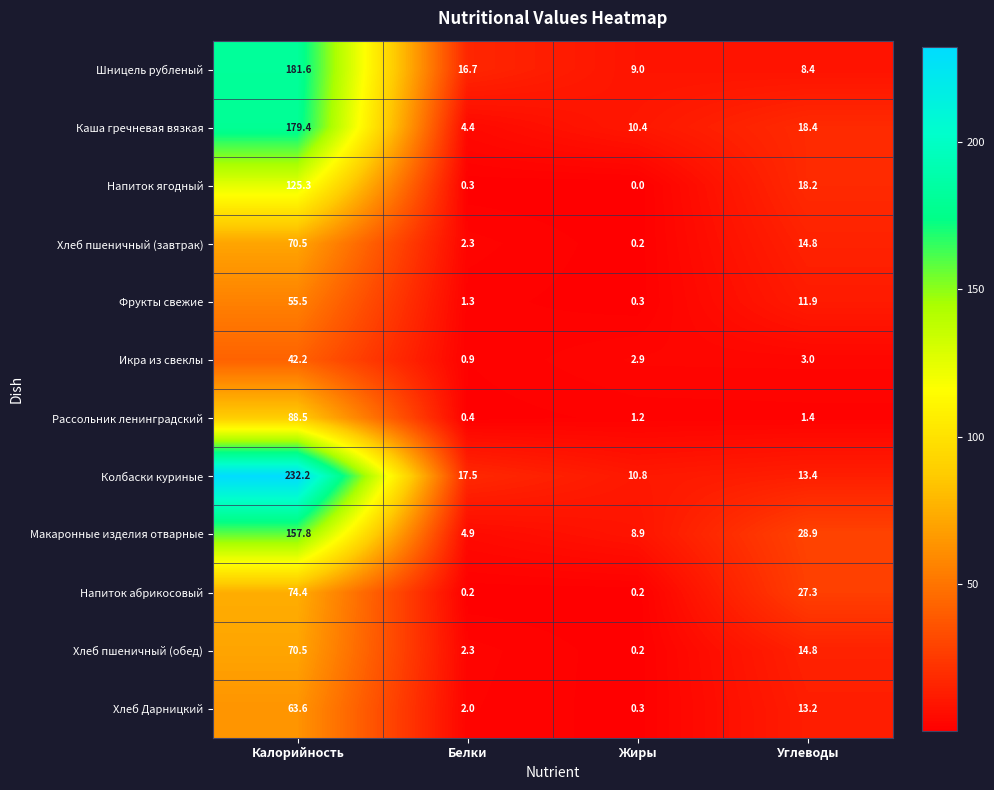

Which category has the lowest value across all series?

Жиры